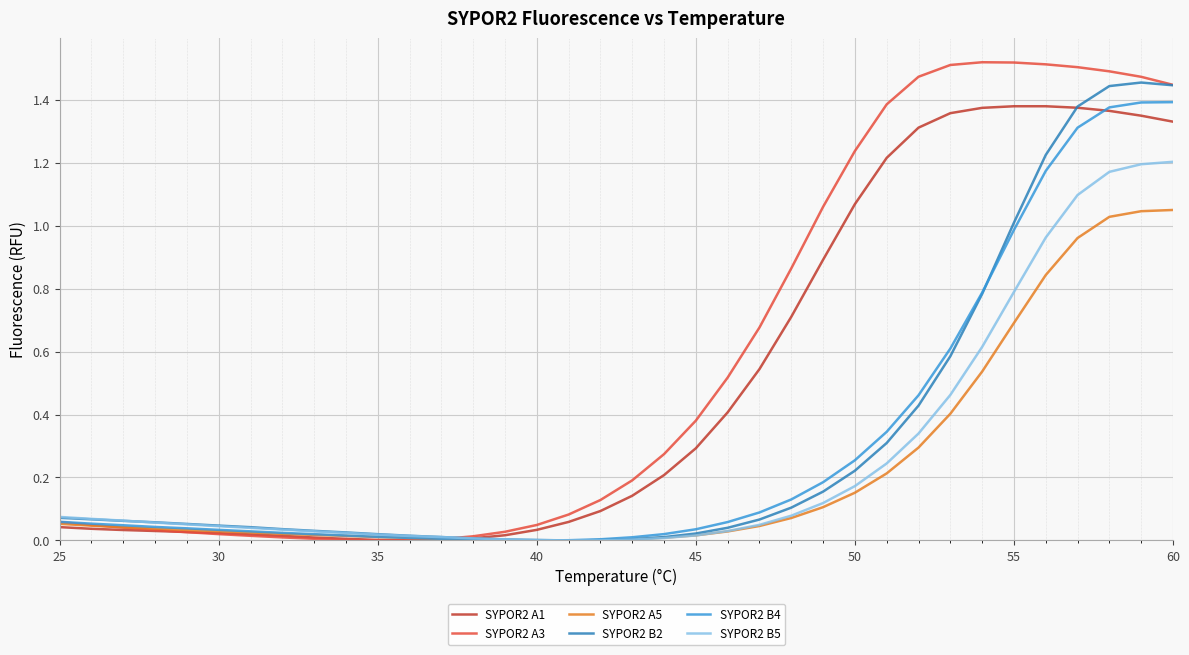

Rank the series by their maximum value, from lowest to highest.

SYPOR2 A5, SYPOR2 B5, SYPOR2 A1, SYPOR2 B4, SYPOR2 B2, SYPOR2 A3